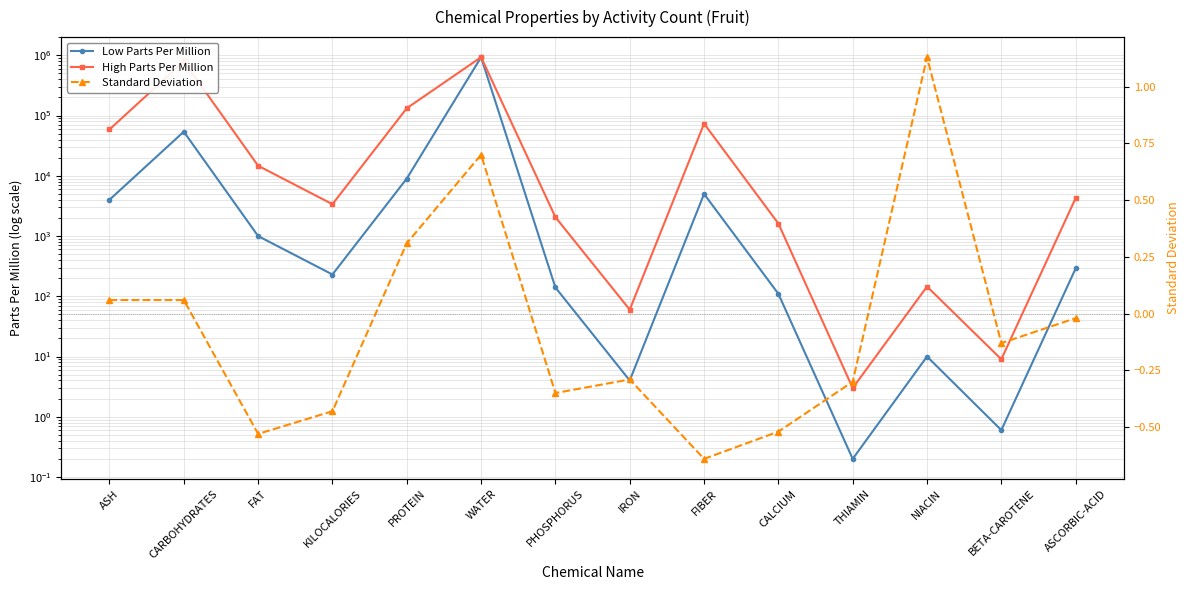

Reading left to right, transcribe all the data shown in this chart.

Low Parts Per Million: ASH=4000.0	CARBOHYDRATES=54000.0	FAT=1000.0	KILOCALORIES=230.0	PROTEIN=9000.0	WATER=930000.0	PHOSPHORUS=140.0	IRON=4.0	FIBER=5000.0	CALCIUM=110.0	THIAMIN=0.2	NIACIN=10.0	BETA-CAROTENE=0.6	ASCORBIC-ACID=290.0
High Parts Per Million: ASH=58825.0	CARBOHYDRATES=794115.0	FAT=14705.0	KILOCALORIES=3380.0	PROTEIN=132350.0	WATER=932000.0	PHOSPHORUS=2060.0	IRON=60.0	FIBER=73530.0	CALCIUM=1615.0	THIAMIN=3.0	NIACIN=145.0	BETA-CAROTENE=9.0	ASCORBIC-ACID=4265.0
Standard Deviation: ASH=0.1	CARBOHYDRATES=0.1	FAT=-0.5	KILOCALORIES=-0.4	PROTEIN=0.3	WATER=0.7	PHOSPHORUS=-0.3	IRON=-0.3	FIBER=-0.6	CALCIUM=-0.5	THIAMIN=-0.3	NIACIN=1.1	BETA-CAROTENE=-0.1	ASCORBIC-ACID=-0.0